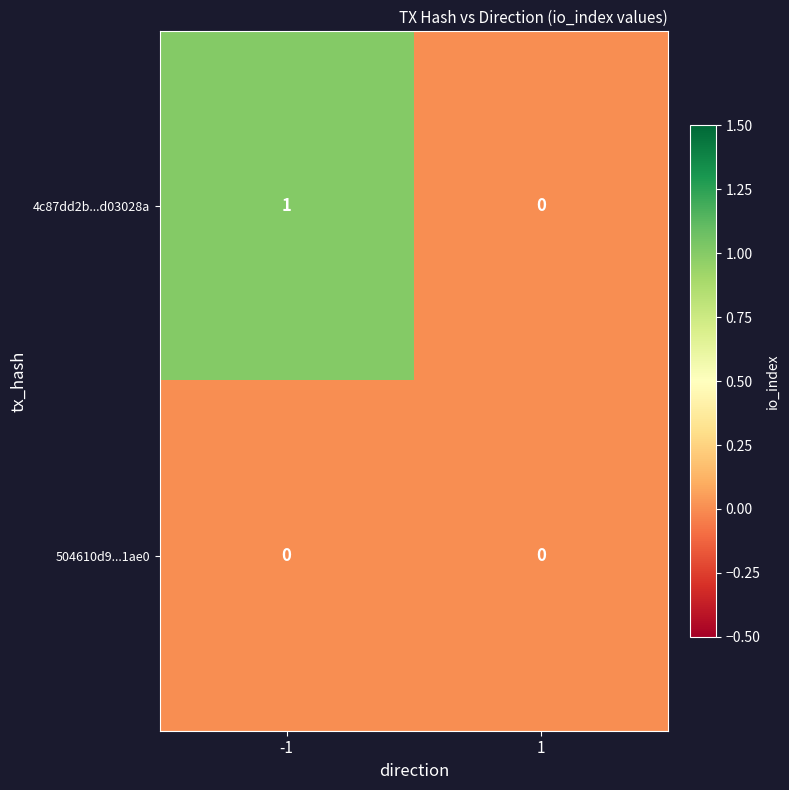

Reading right to left, extract all data points from this chart.

4c87dd2b...d03028a: 0	1
504610d9...1ae0: 0	0